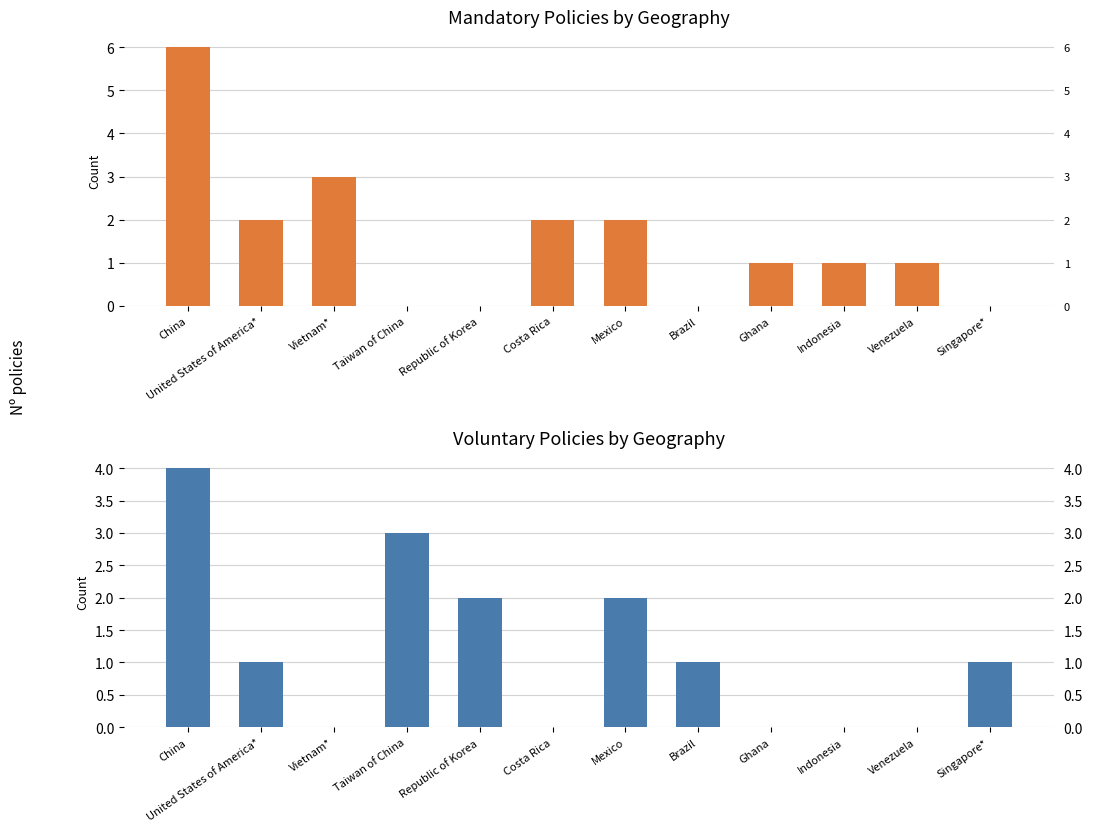

Reading left to right, list all the values displayed in this chart.

Mandatory: 6	2	3	0	0	2	2	0	1	1	1	0
Voluntary: 4	1	0	3	2	0	2	1	0	0	0	1